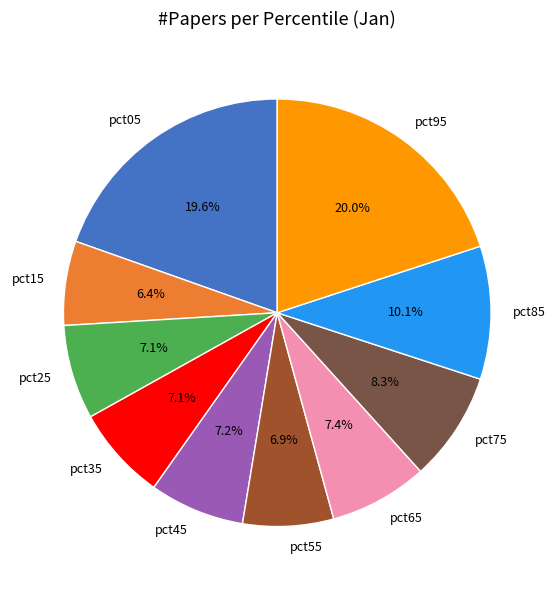

Is it true that pct85 is 1% of the pie?

False